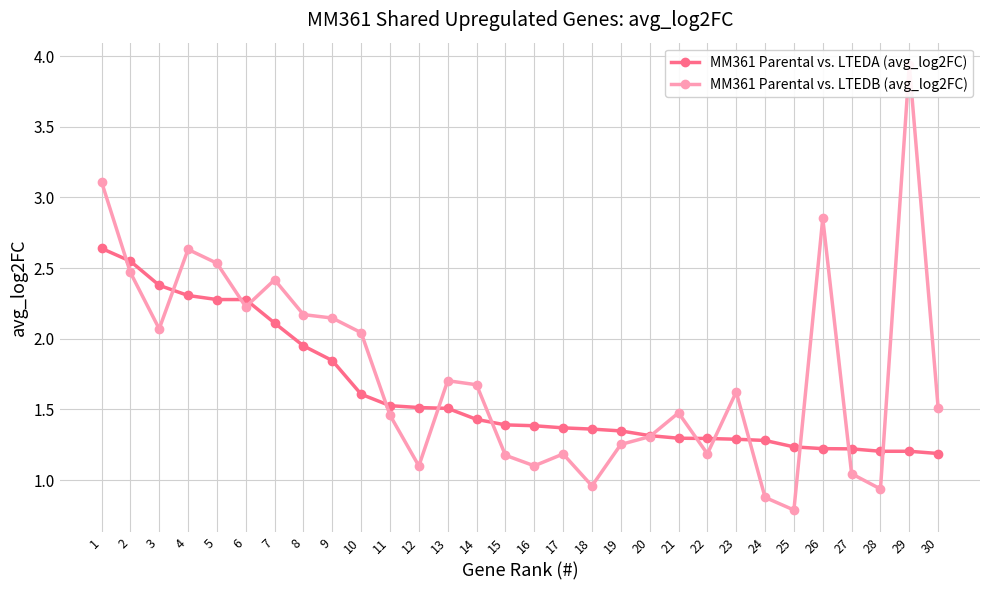

Between 11 and 23, which is larger?

11